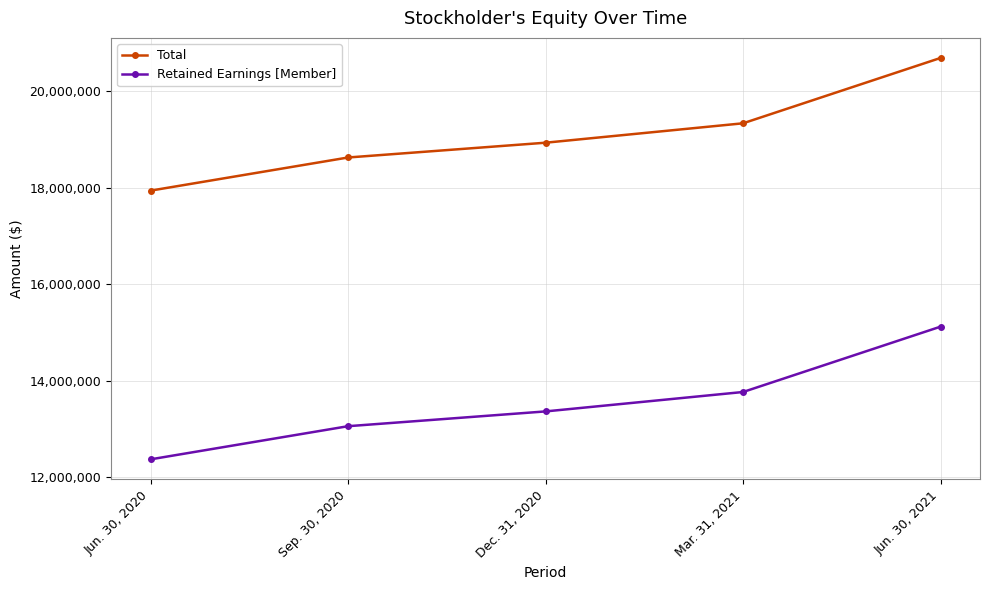

What is the spread (max minus min) of values at Jun. 30, 2020?

5569268